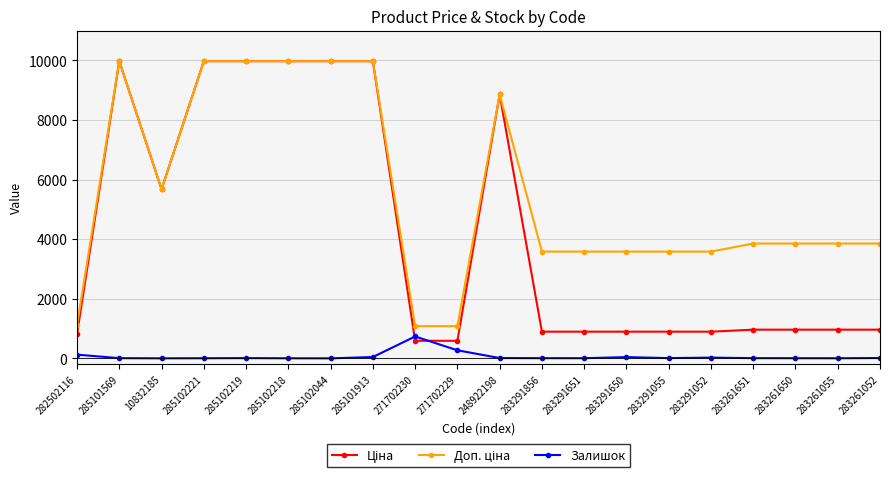

What is the maximum value shown in the chart?

9975.0